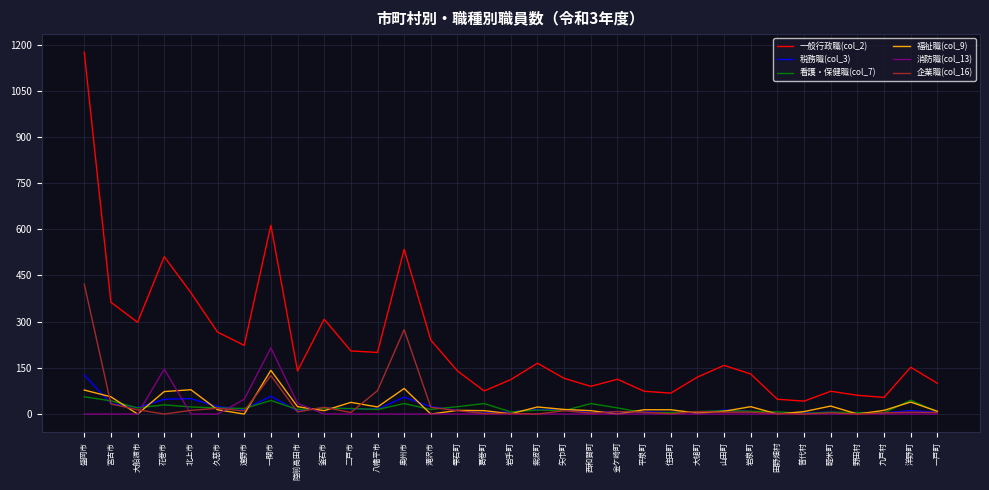

What is the difference between the highest and lowest values at 平泉町?

74